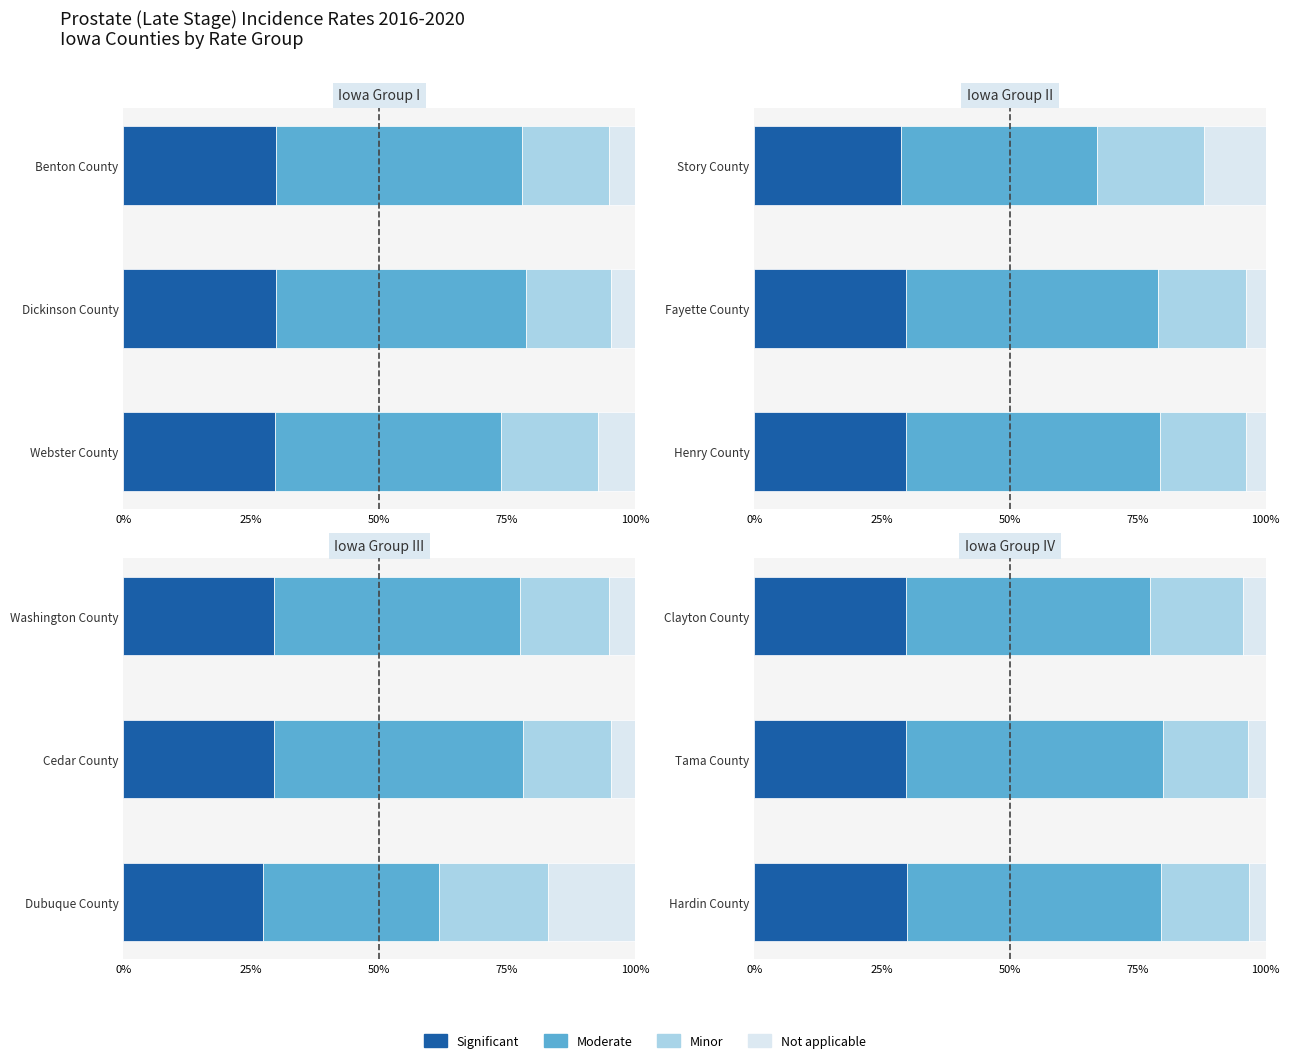

Is it true that Moderate equals 11.7 at Clayton County?

False